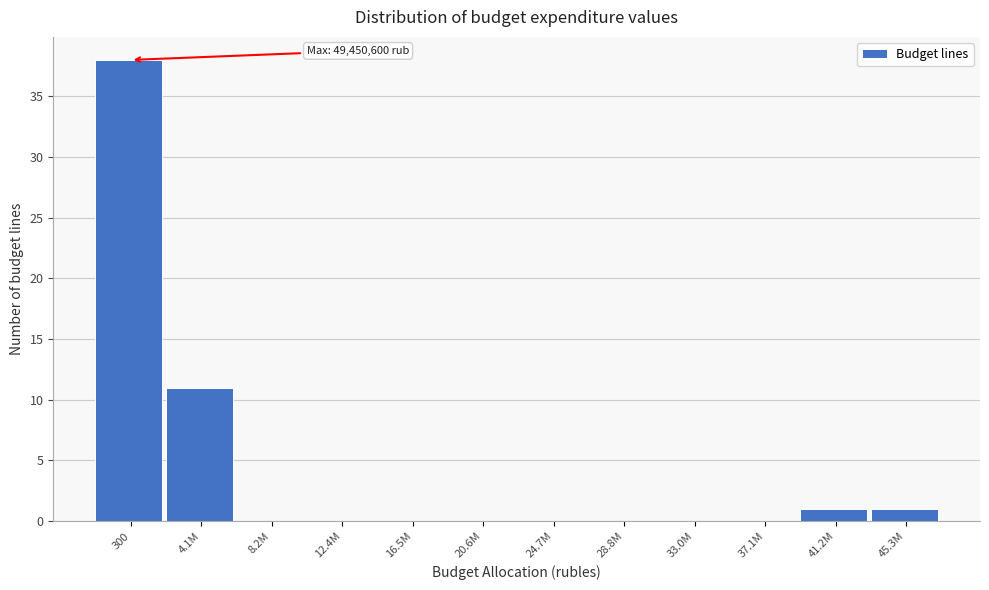

Reading right to left, extract all data points from this chart.

45.3M=1	41.2M=1	37.1M=0	33.0M=0	28.8M=0	24.7M=0	20.6M=0	16.5M=0	12.4M=0	8.2M=0	4.1M=11	300=38